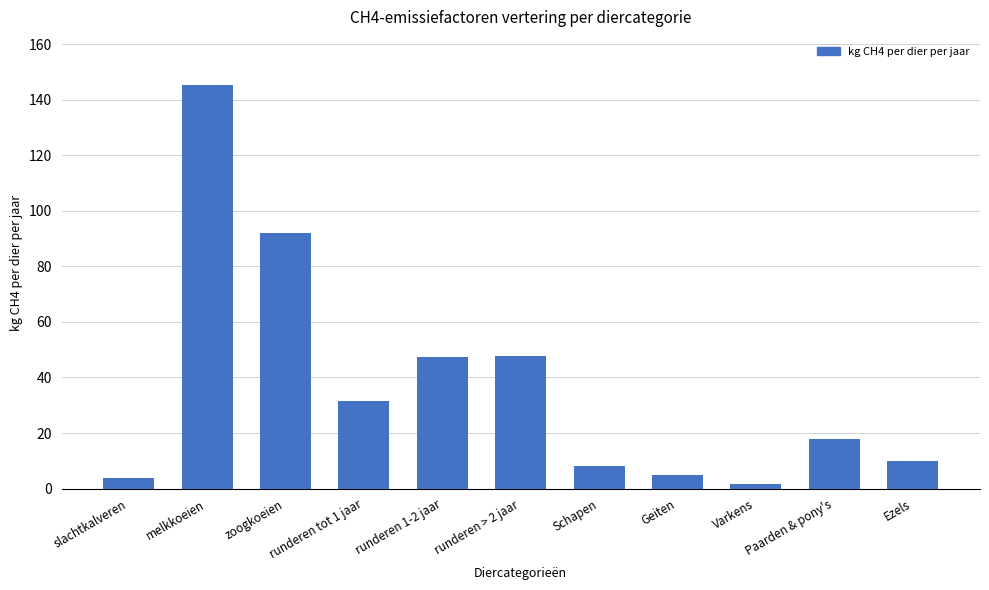

What is the ratio of the value at runderen 1-2 jaar to the value at Paarden & pony's?

2.6